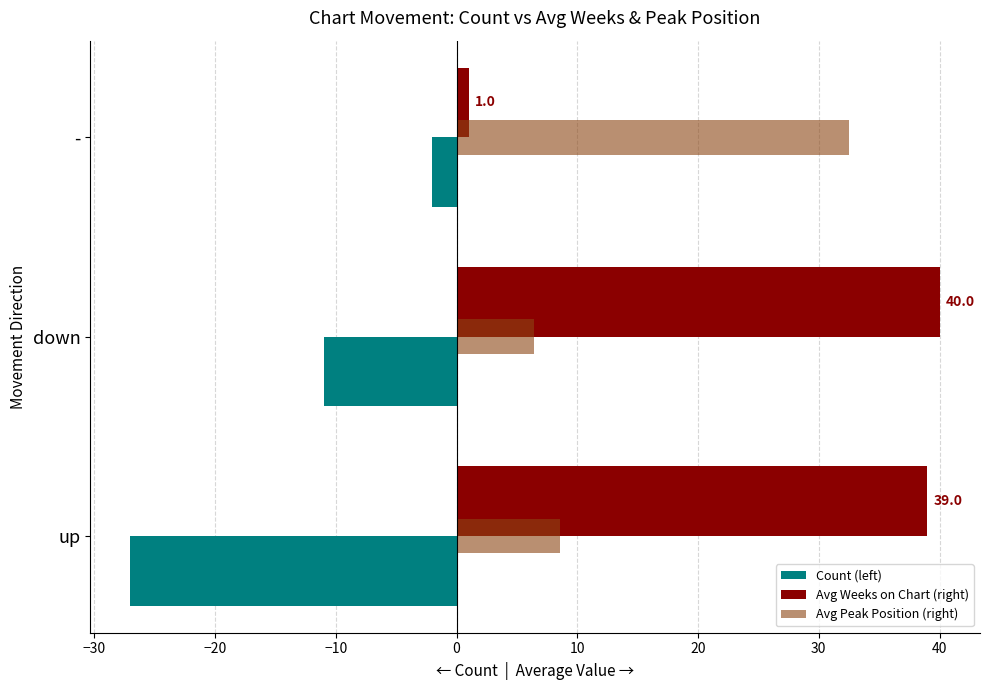

The Count (left) series shows -11.0 at down. True or false?

True